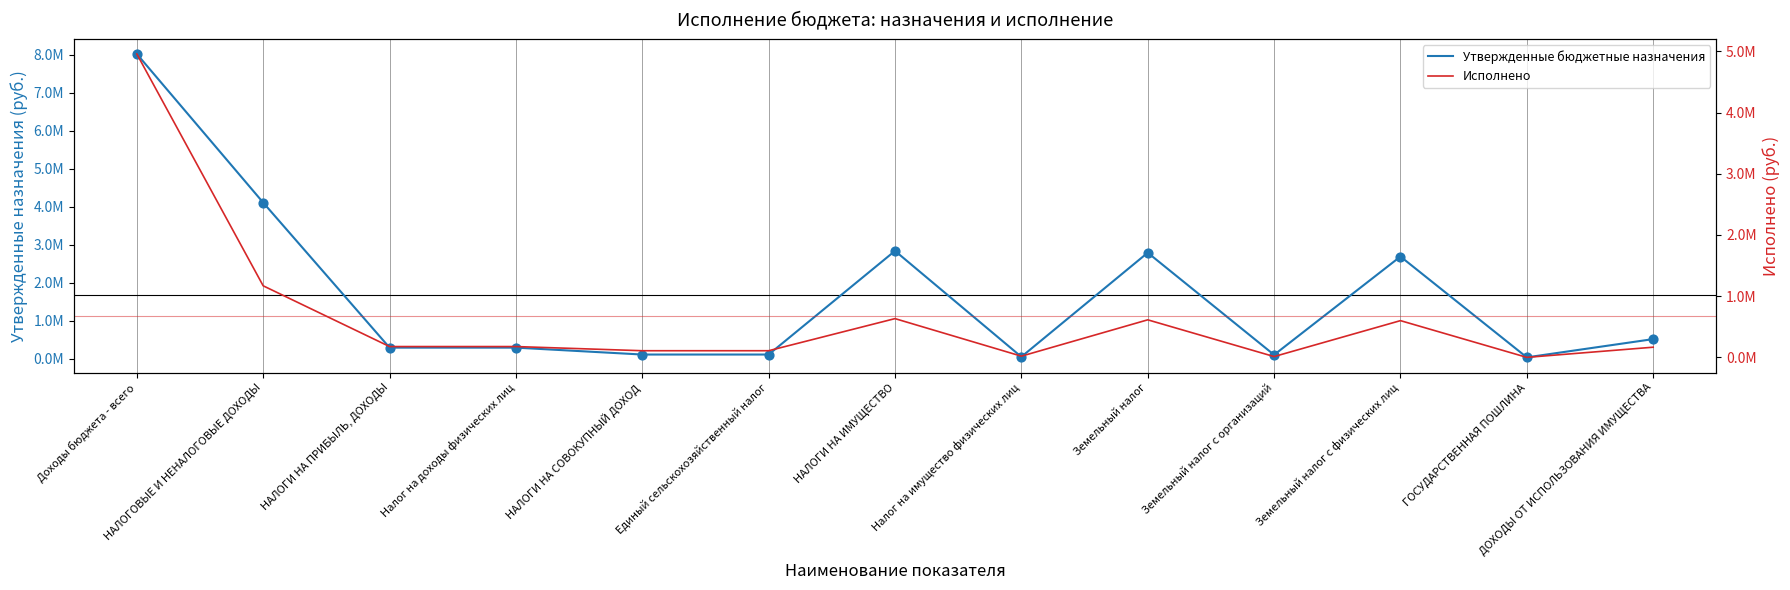

Which series contains the lowest Y value?

Исполнено